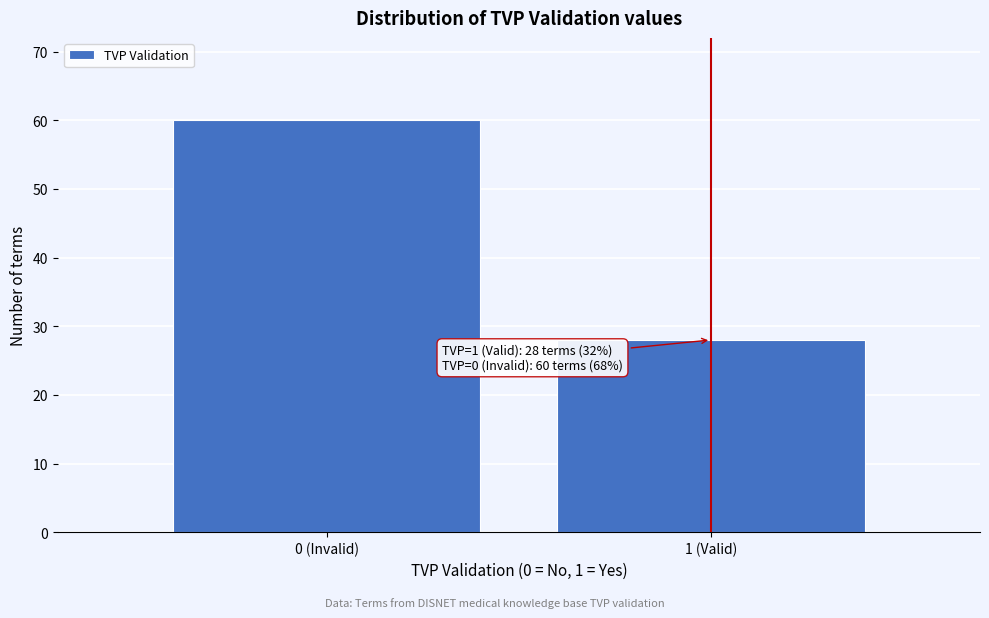

Reading right to left, what are all the values shown in this chart?

28	60